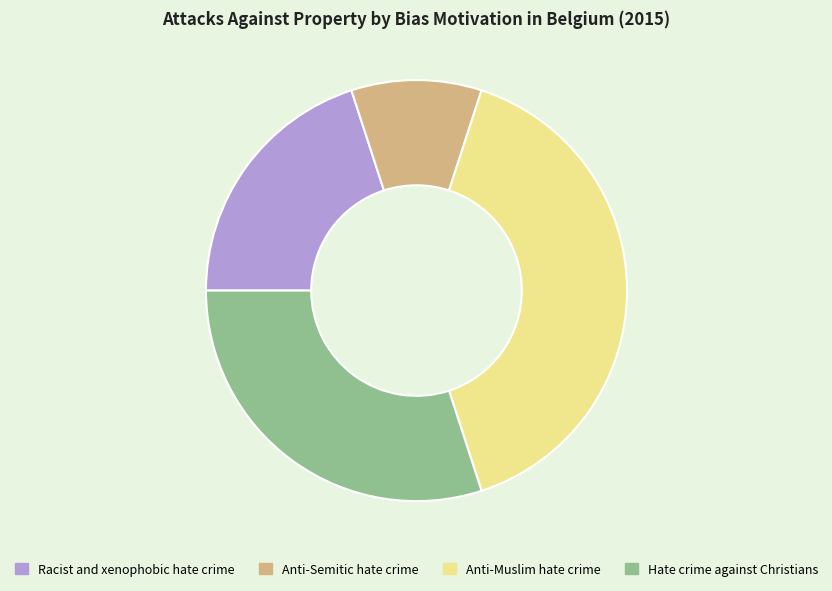

Combined, do Anti-Muslim hate crime and Racist and xenophobic hate crime account for over 50%?

Yes